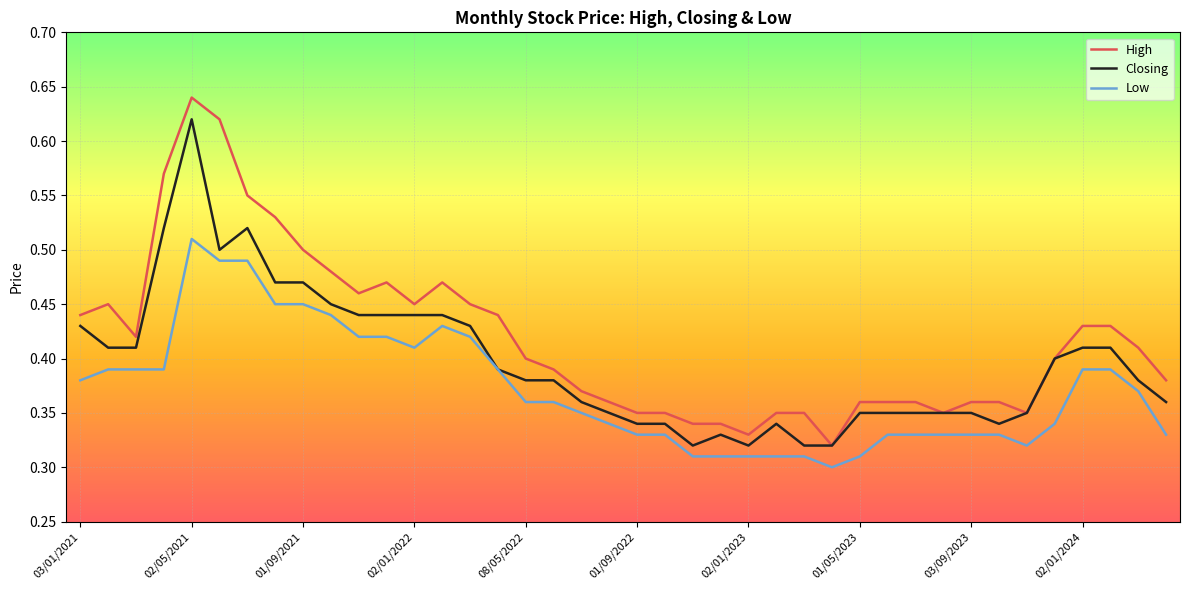

List the series in order of their peak value, lowest first.

Low, Closing, High